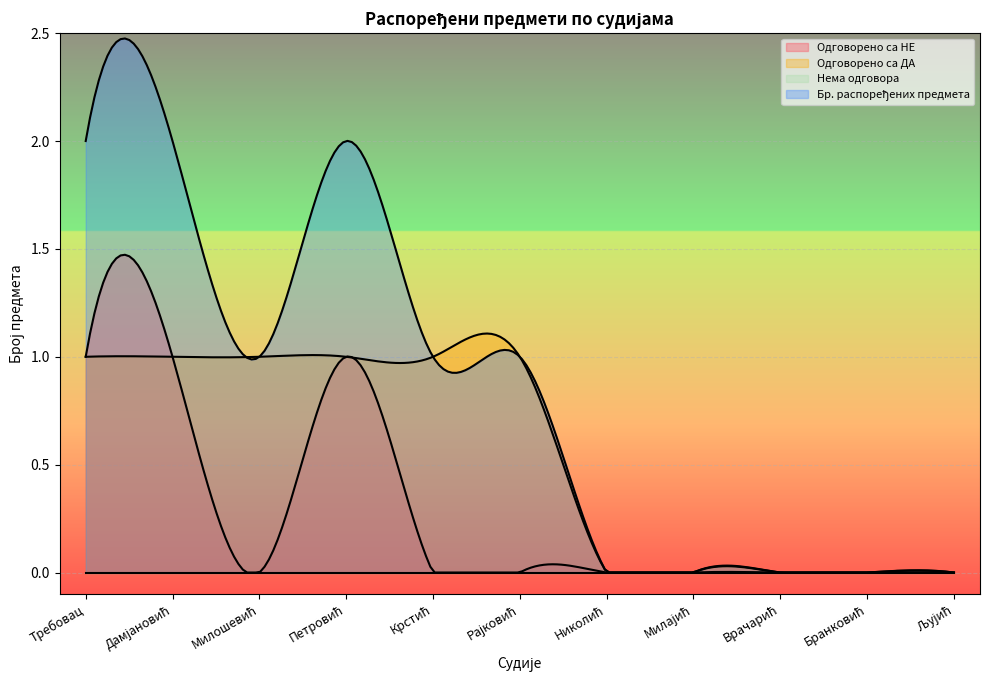

The value of Одговорено са НЕ at Николић is 0. True or false?

True